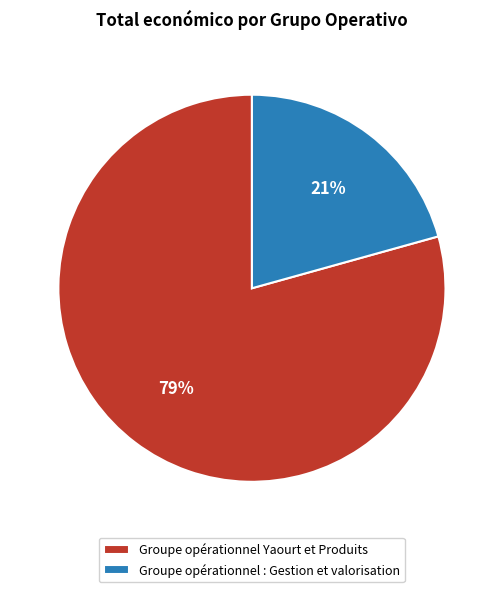

The Groupe opérationnel Yaourt et Produits slice represents 71% of the pie. True or false?

False